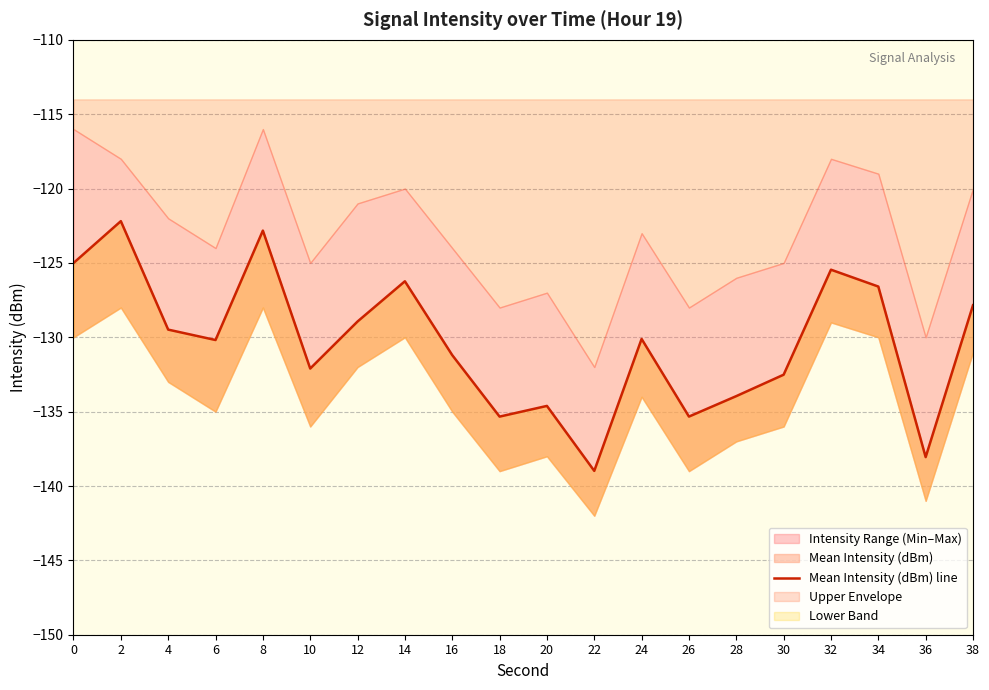

At which category does the data reach its first local valley?

6